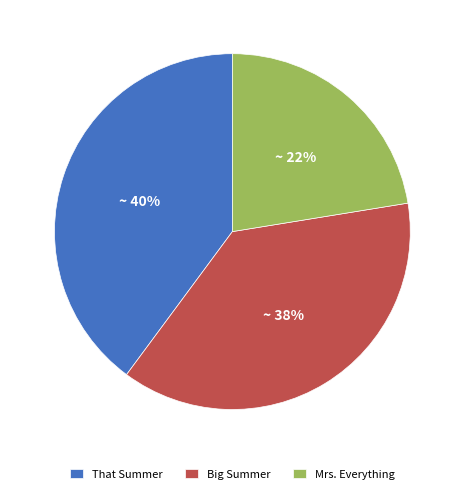

What is the smallest slice in the pie chart?

Mrs. Everything